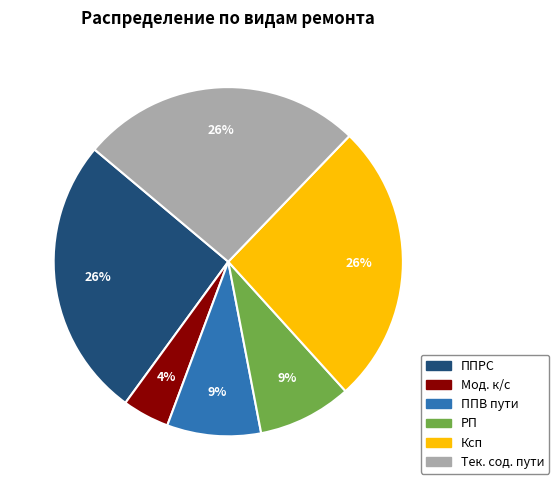

Which has a higher value, Мод. к/с or Тек. сод. пути?

Тек. сод. пути